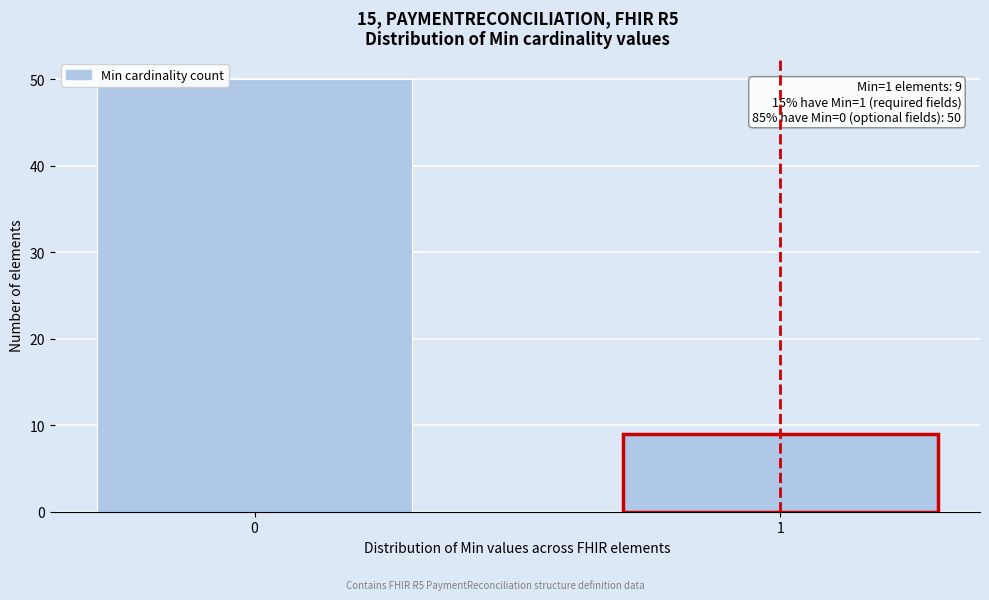

Reading right to left, list all the values displayed in this chart.

1=9	0=50